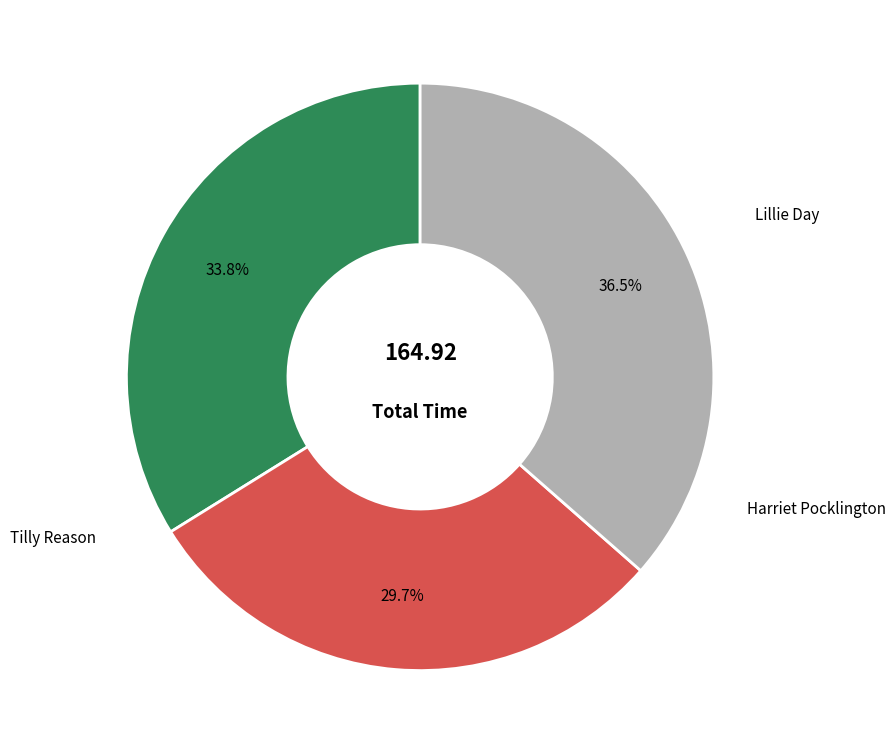

Does Harriet Pocklington represent more than half of the total?

No